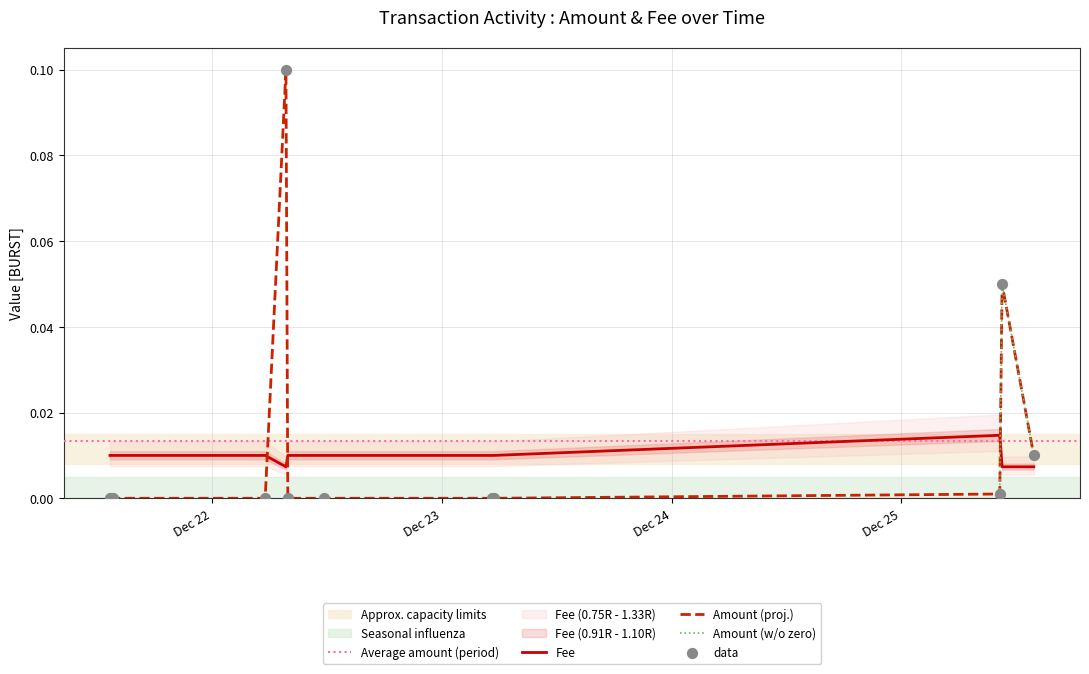

At how many categories does at least one series exceed 0?

12